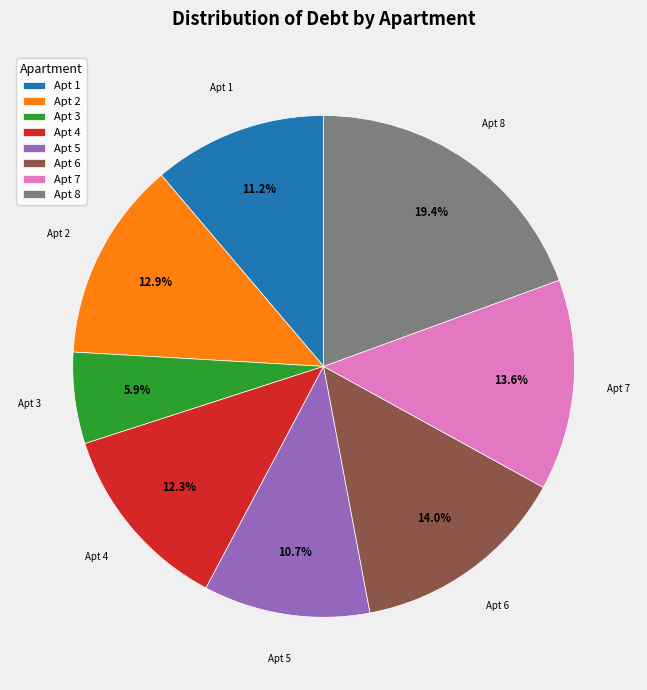

What is the ratio of the value at Apt 6 to the value at Apt 2?

1.1